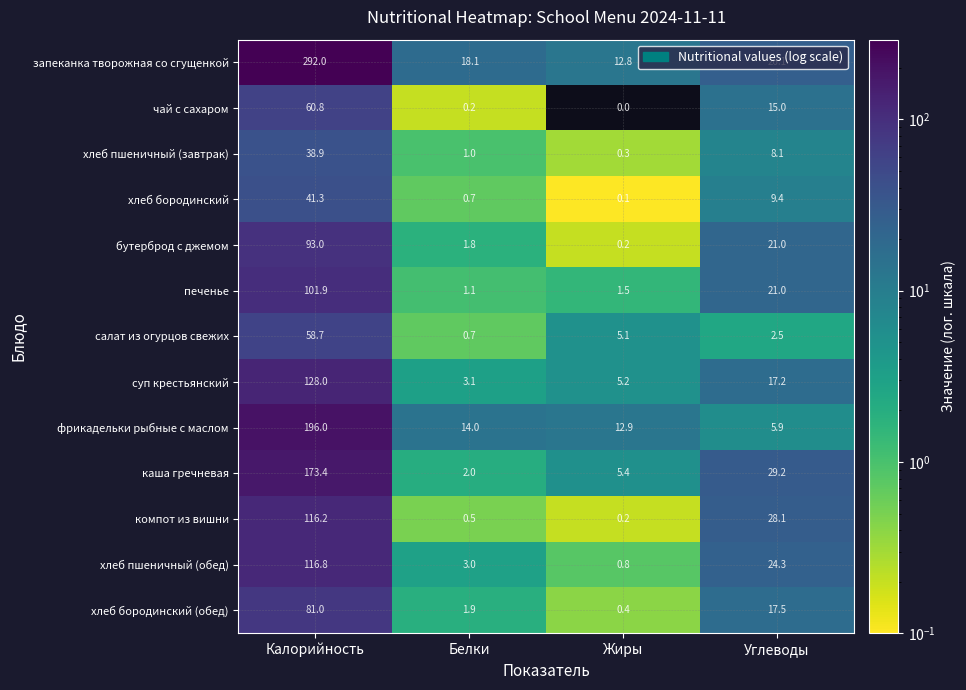

What is the total value across all series at Жиры?

44.9